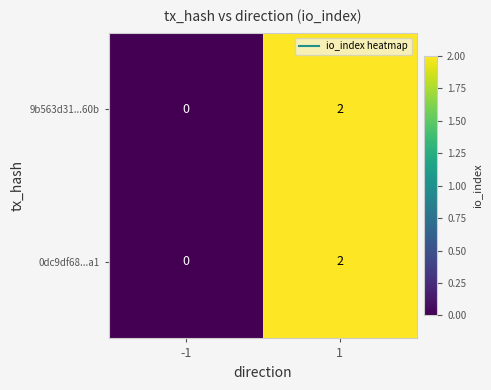

Rank the categories by 0dc9df68...a1 value from lowest to highest.

-1, 1